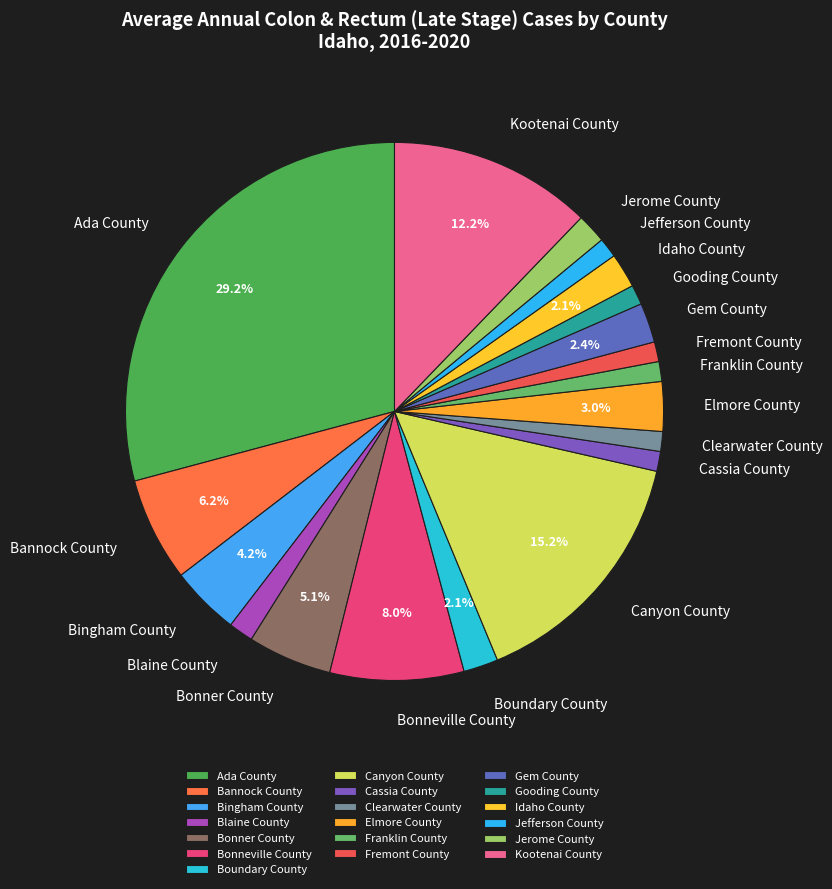

Does Bannock County account for over 50% of the chart?

No